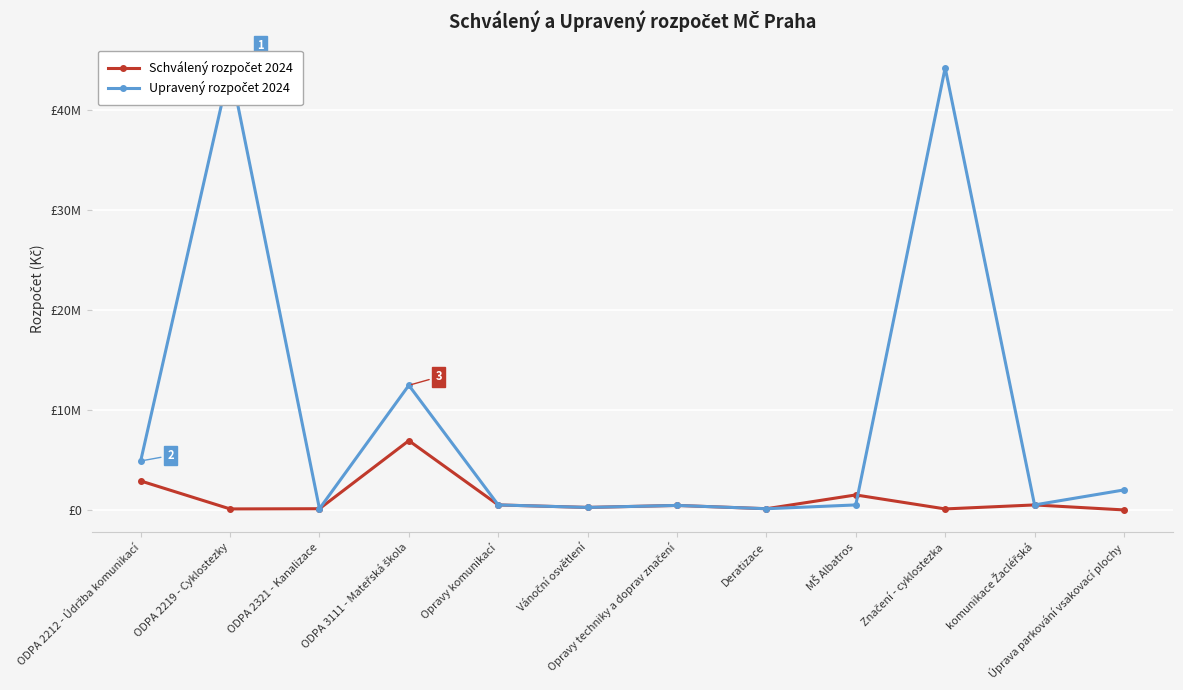

Where is Upravený rozpočet 2024 nearest to the value 22237600?

ODPA 3111 - Mateřská škola